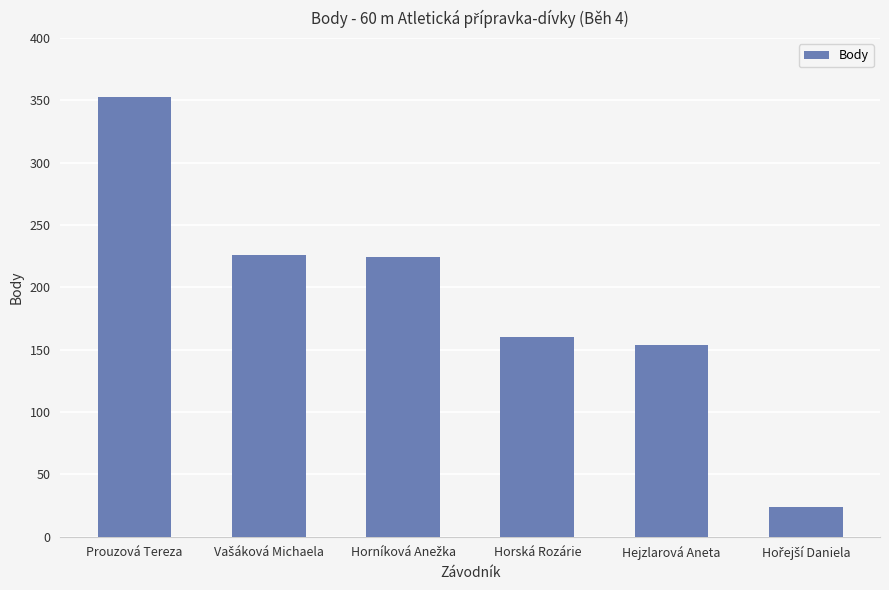

Reading left to right, what are all the values shown in this chart?

353	226	224	160	154	24